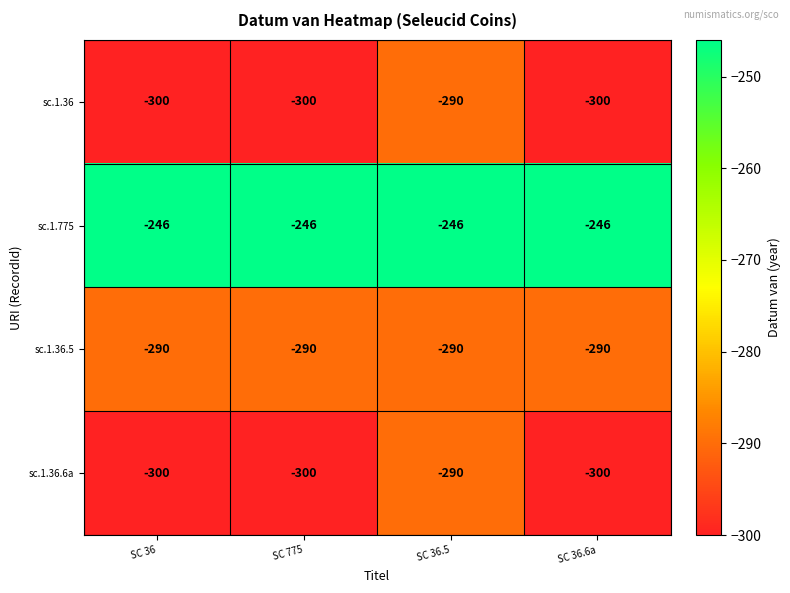

Is it true that sc.1.36.5 equals -290 at SC 36.5?

True